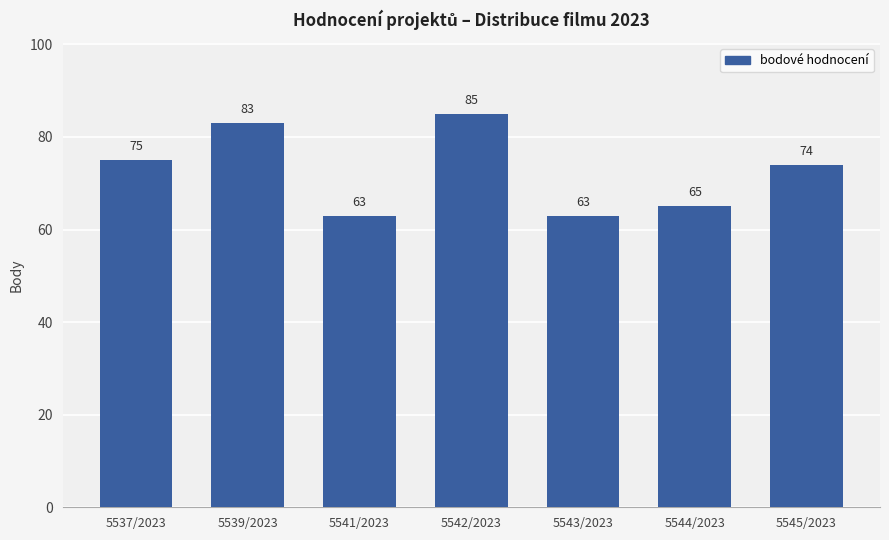

What is the label of the 5th bar from the left?

5543/2023